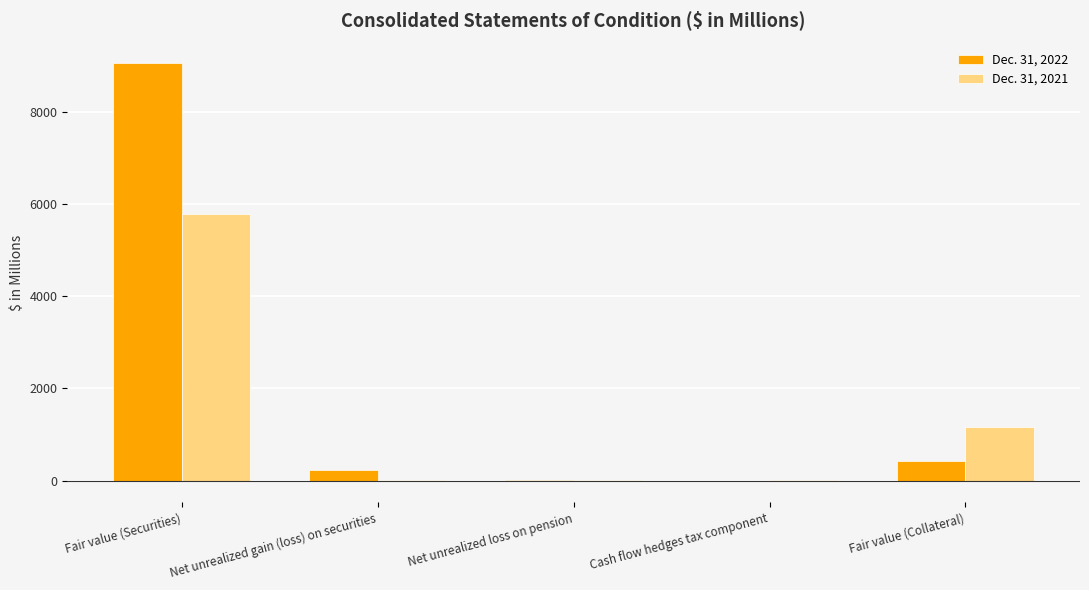

Which category has the highest value in the Dec. 31, 2022 series?

Fair value (Securities)